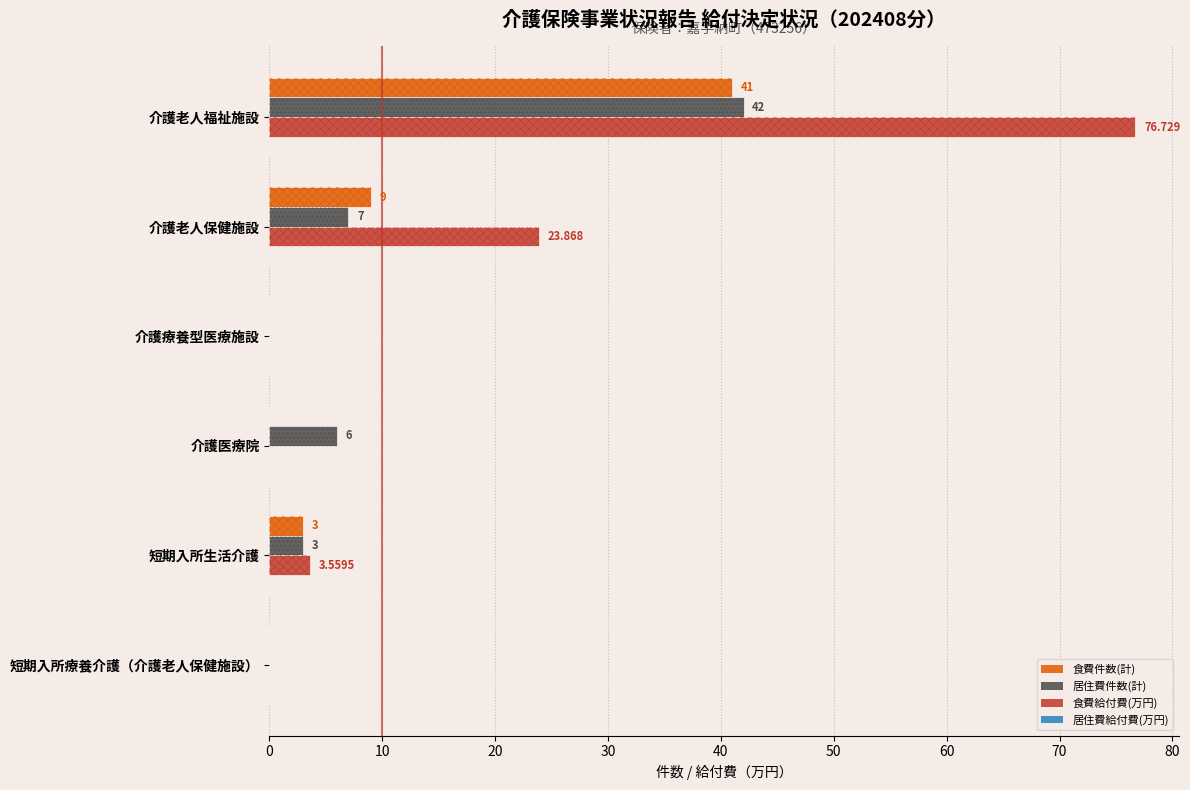

How many positive values does the 食費件数(計) series have?

3